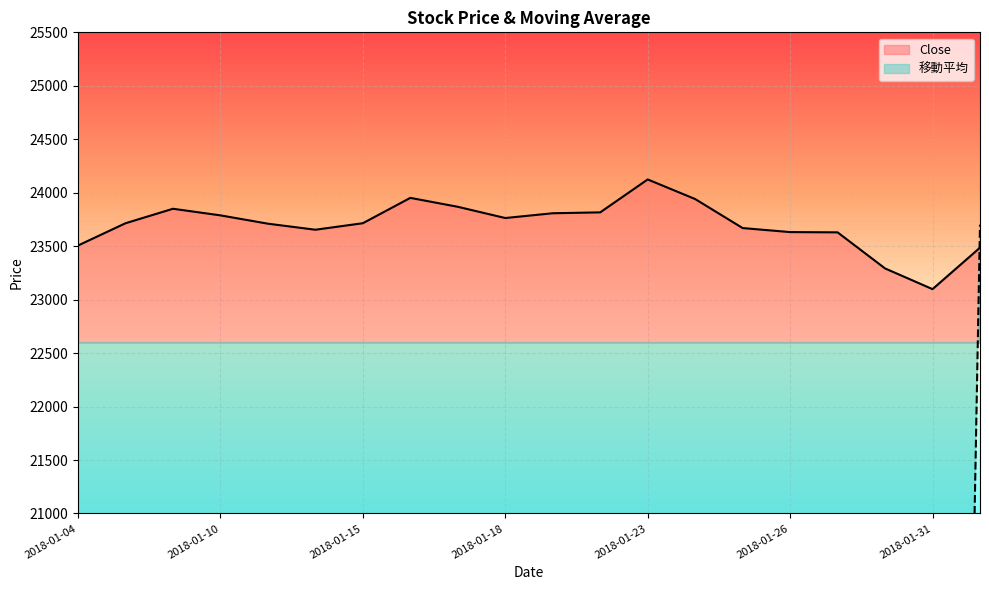

List the series in order of their peak value, lowest first.

移動平均, Close